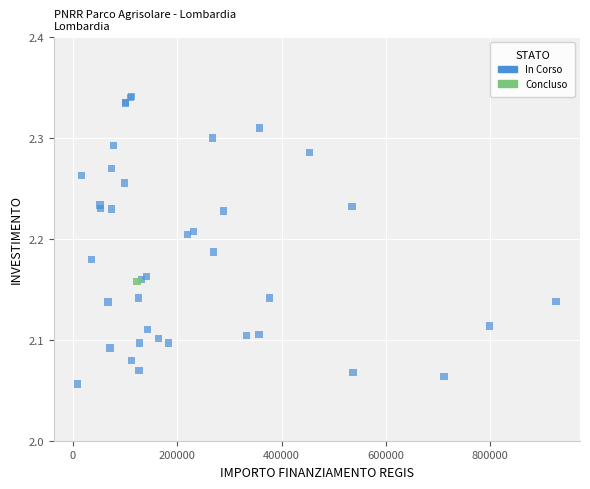

What are all the series names shown in the legend?

In Corso, Concluso